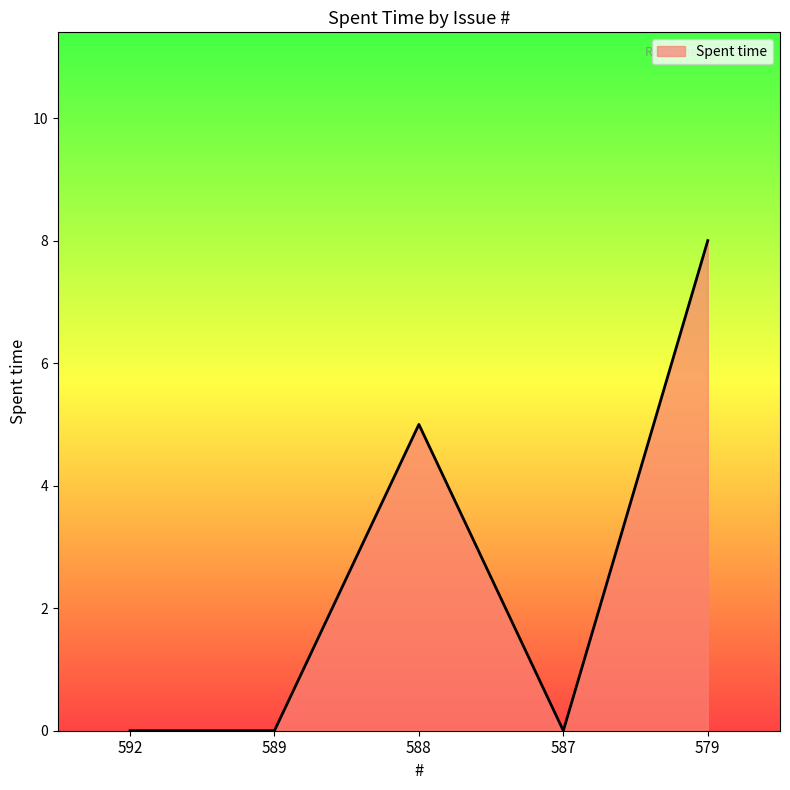

Where is the data nearest to the value 4?

588